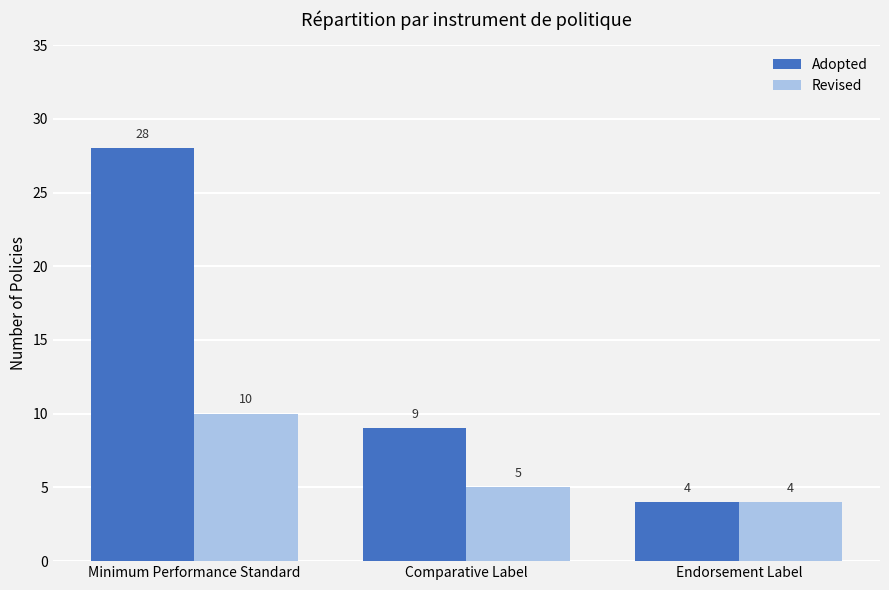

How many bars are there in total?

6